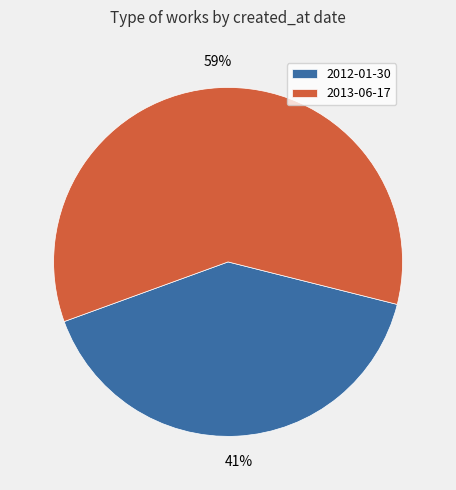

Approximately how many times larger is the value at 2012-01-30 compared to 2013-06-17?

0.7